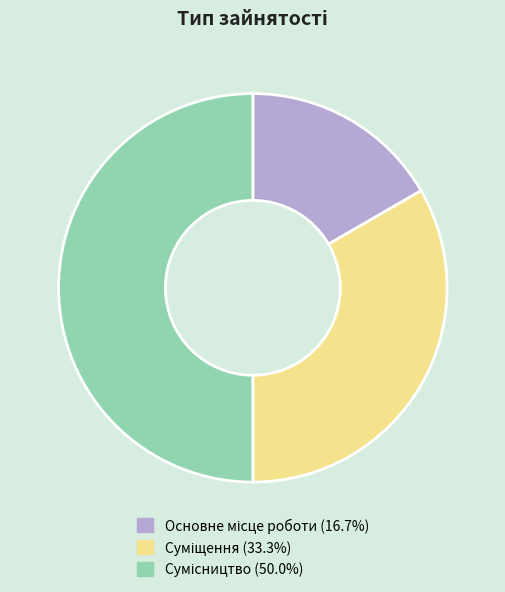

How many slices are in this pie chart?

3